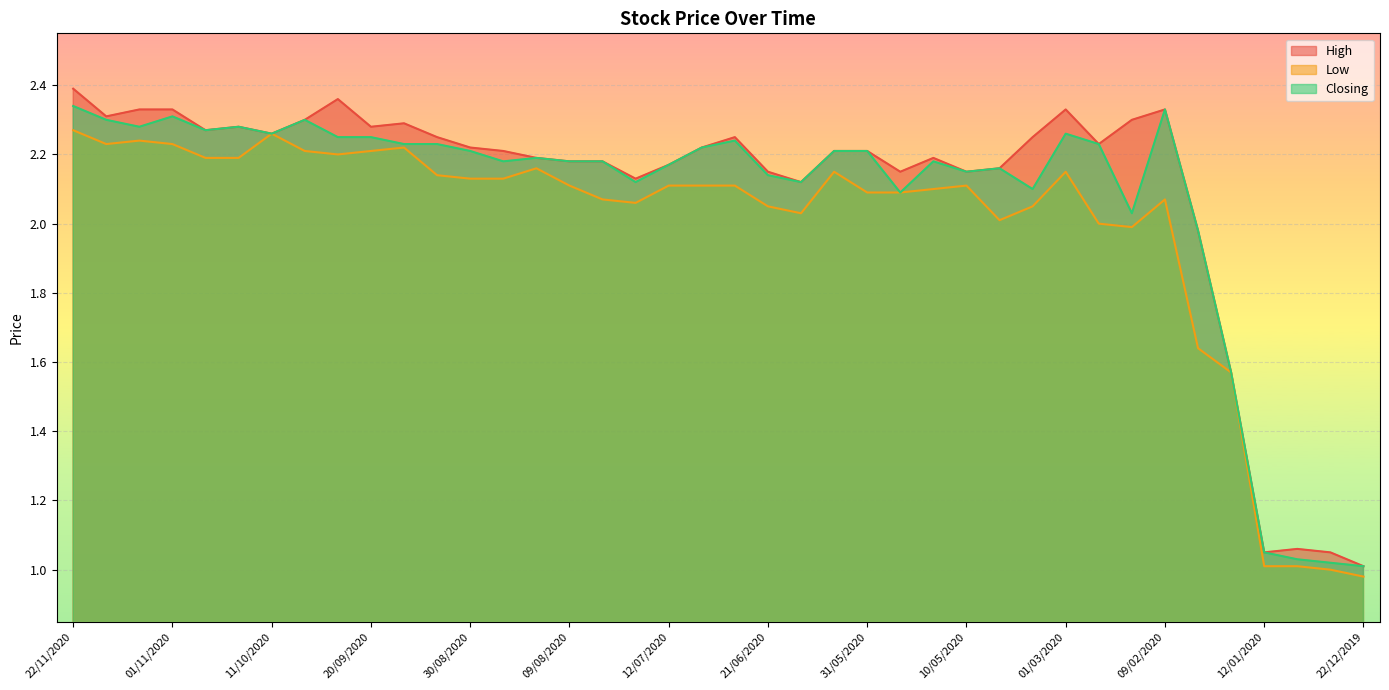

What is the total value across all series at 07/06/2020?

6.6